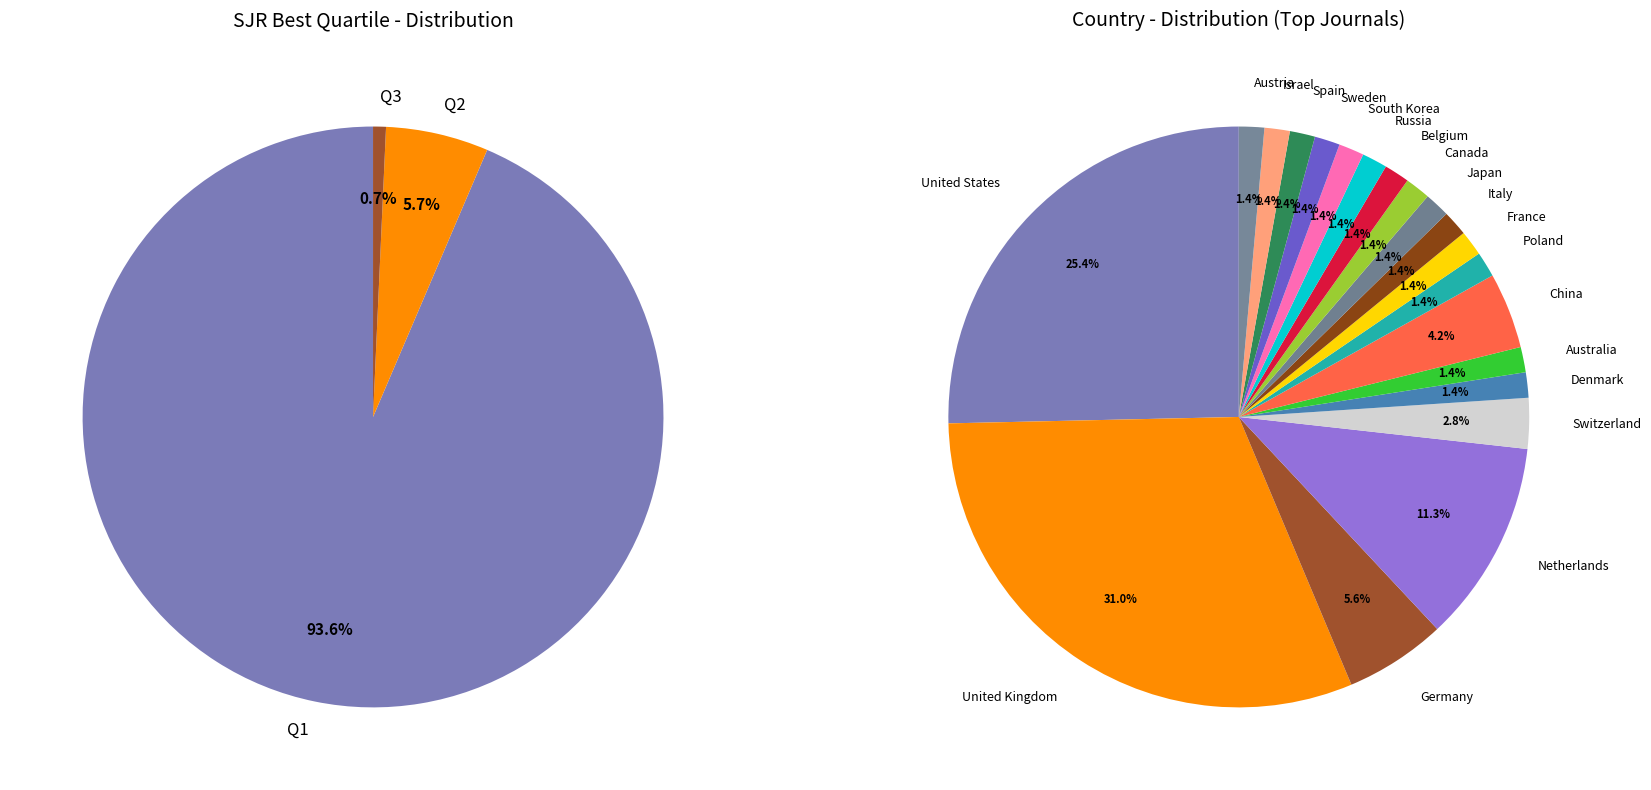

Does any single category account for the majority?

Yes